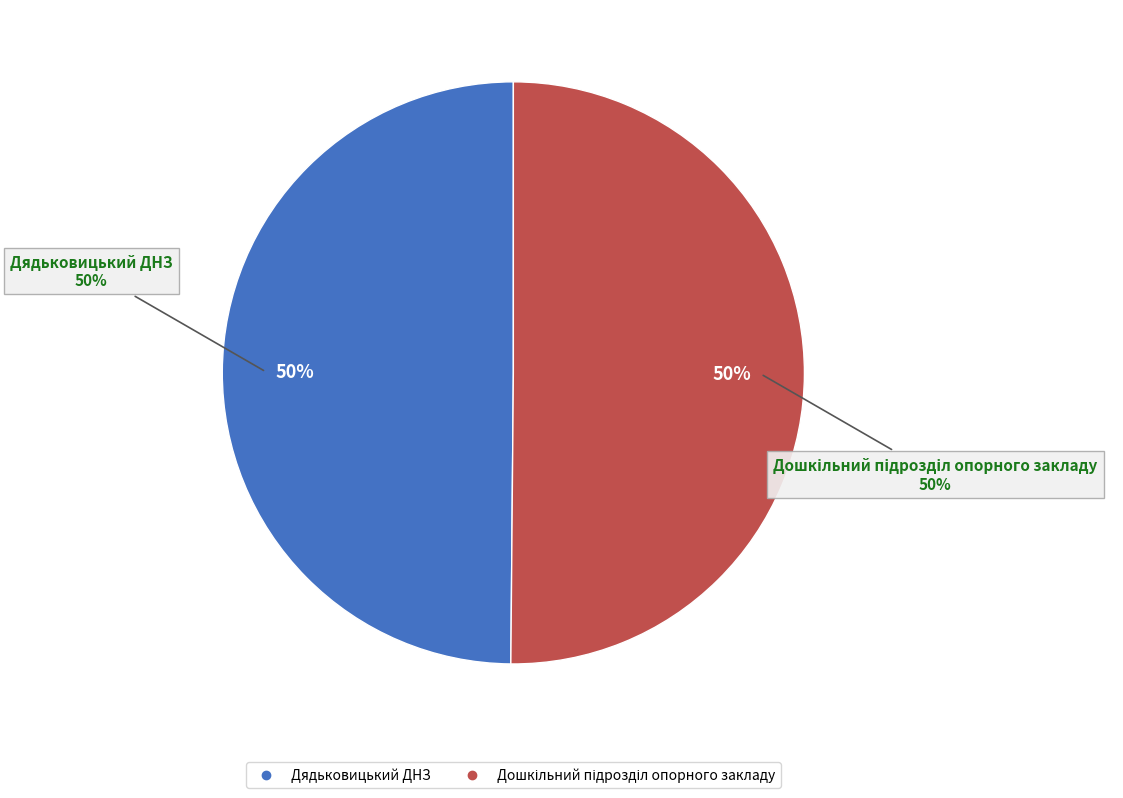

Does Дошкільний підрозділ опорного закладу represent more than half of the total?

Yes